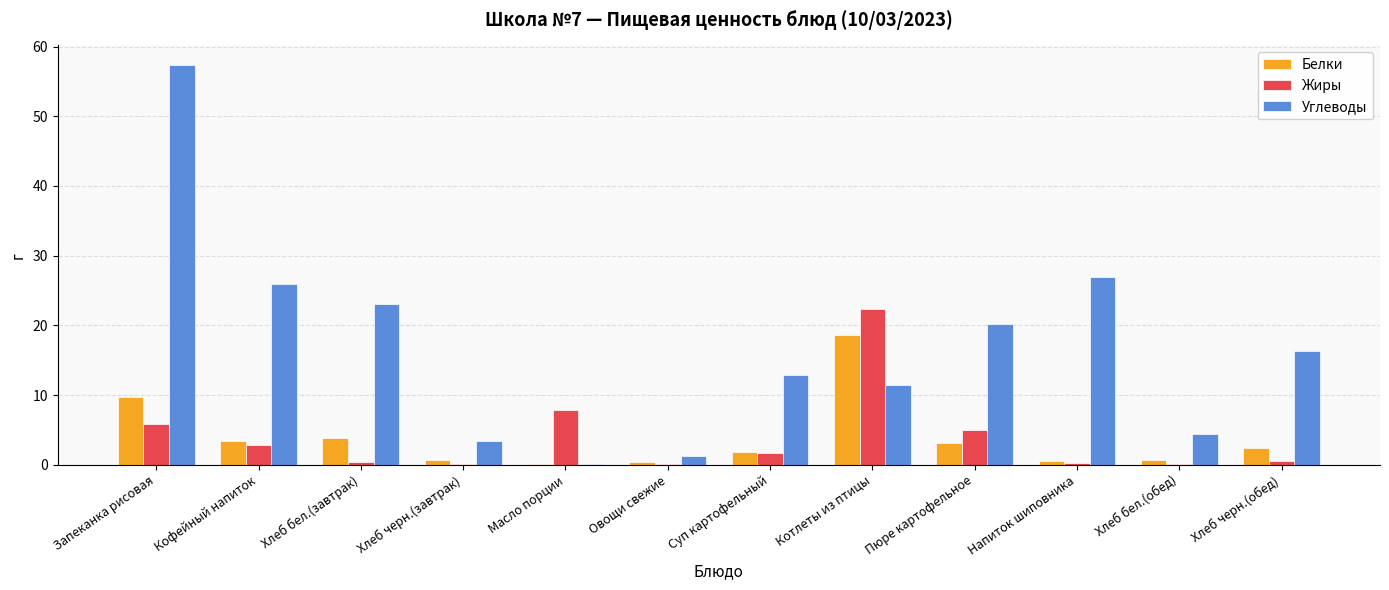

What is the sum of the Углеводы values at Котлеты из птицы and Суп картофельный?

24.4